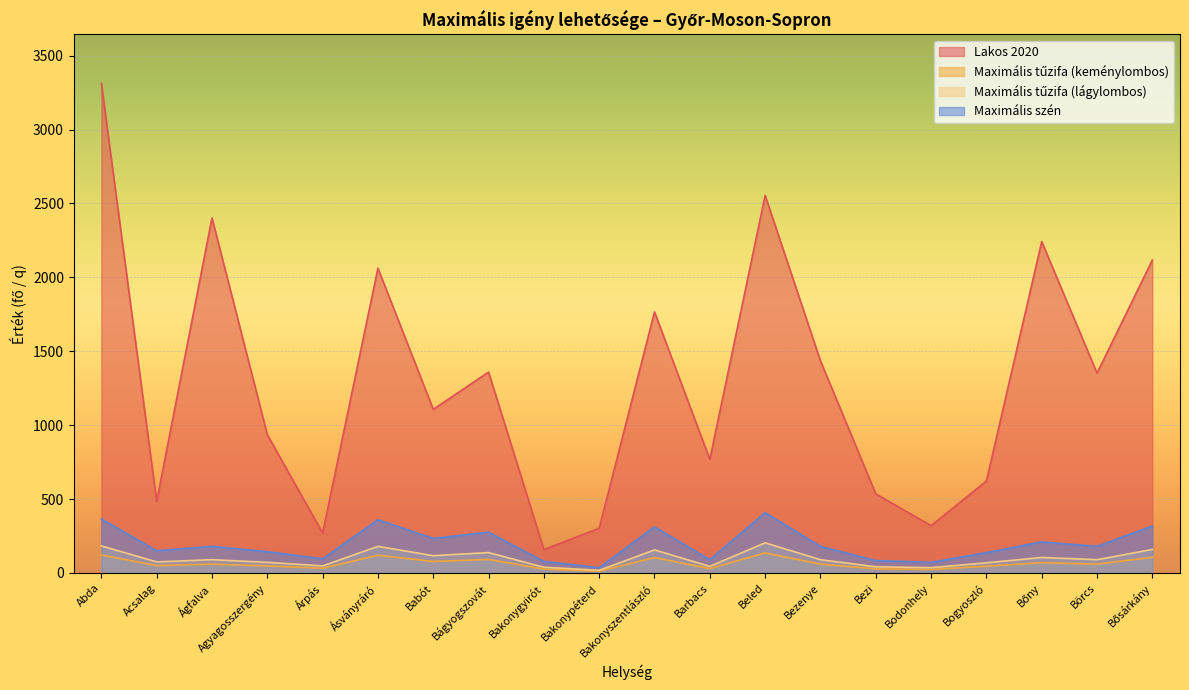

What are all the series names shown in the legend?

Lakos 2020, Maximális tűzifa (keménylombos), Maximális tűzifa (lágylombos), Maximális szén